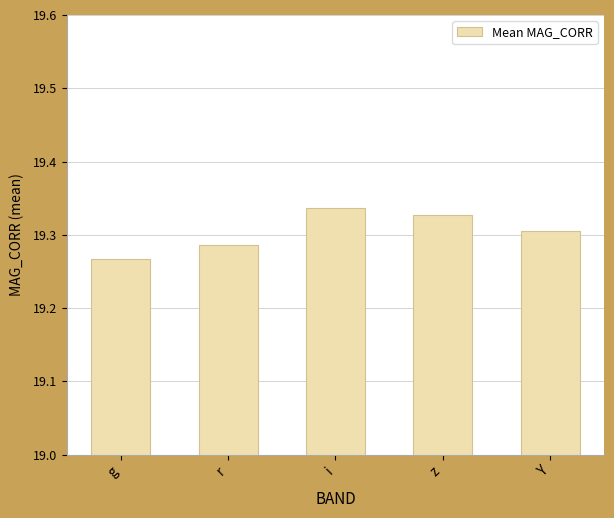

What is the sum of all values?

96.5